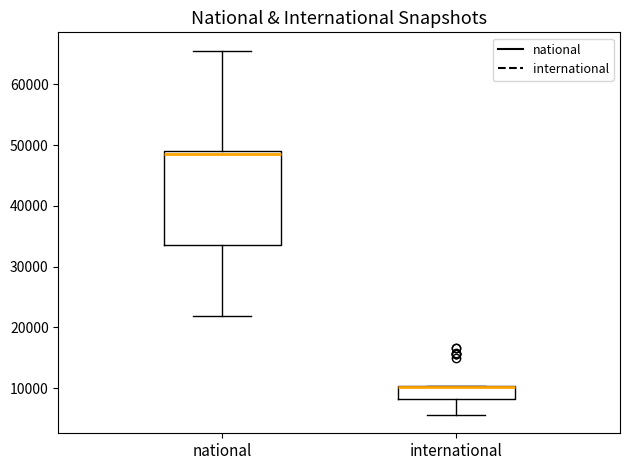

Reading left to right, read every box against the y-axis: the position of its median line, the range the box covers, and the ends of its whiskers. The values are not printed on the chart, so give them approximately, as read against the axis.

national: median 48000, box 33000 to 49000, whiskers 22000 to 66000
international: median 10000 (drawn on the box's upper edge), box 8000 to 10000, whiskers 6000 to 10000